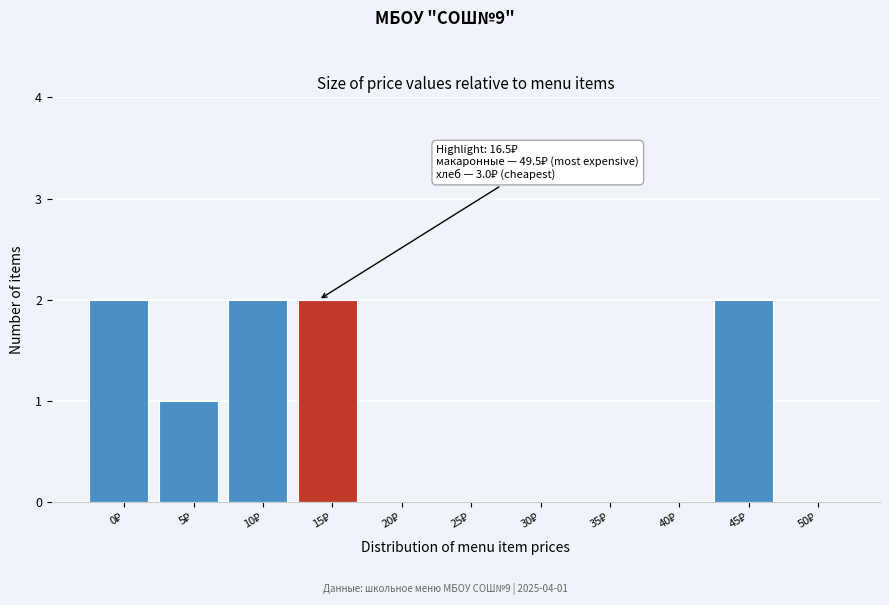

What is the sum of all values?

9